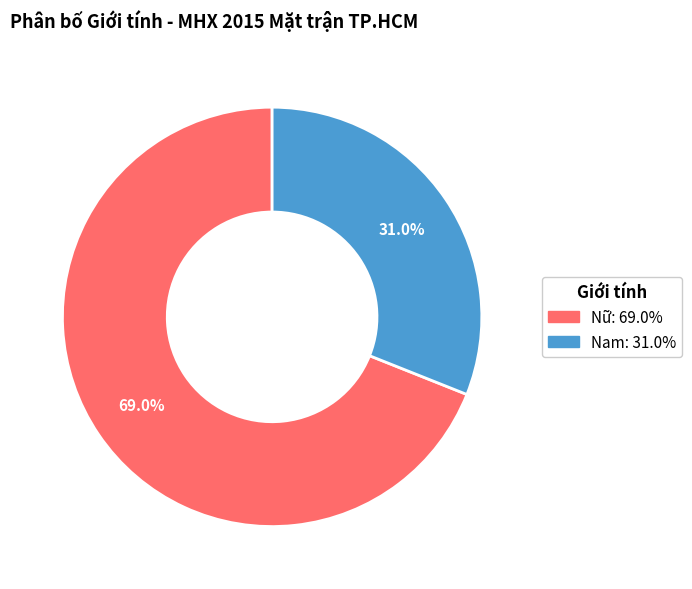

To the nearest percent, what is the average slice percentage?

50%